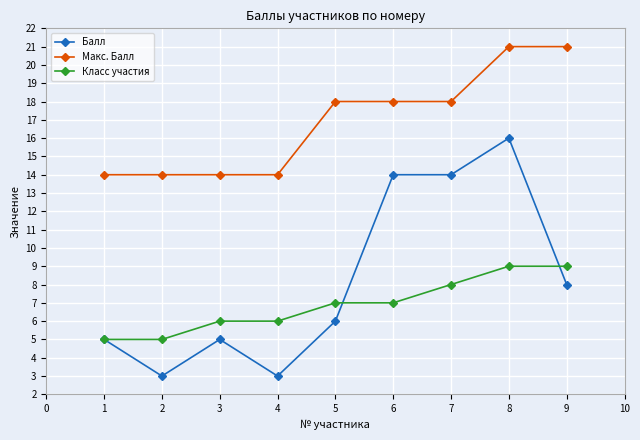

At which category is the sum across all series the highest?

8